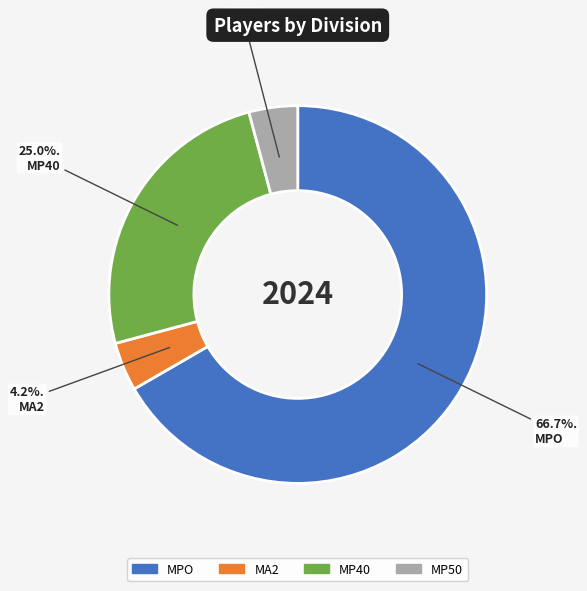

What percentage is the MA2 slice, to the nearest percent?

4%